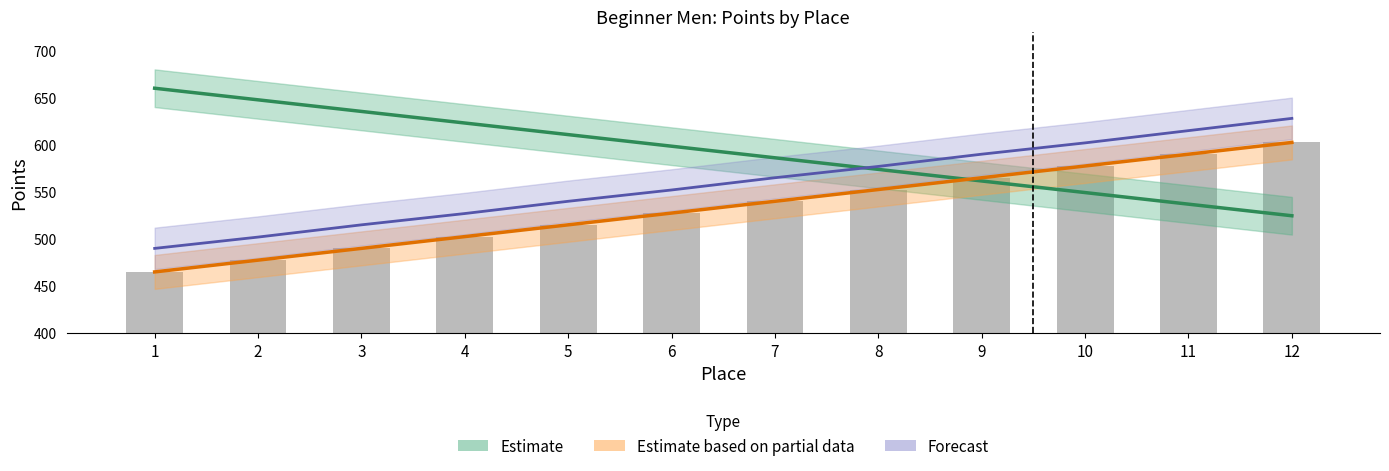

The Forecast series shows 552.0 at 6. True or false?

True